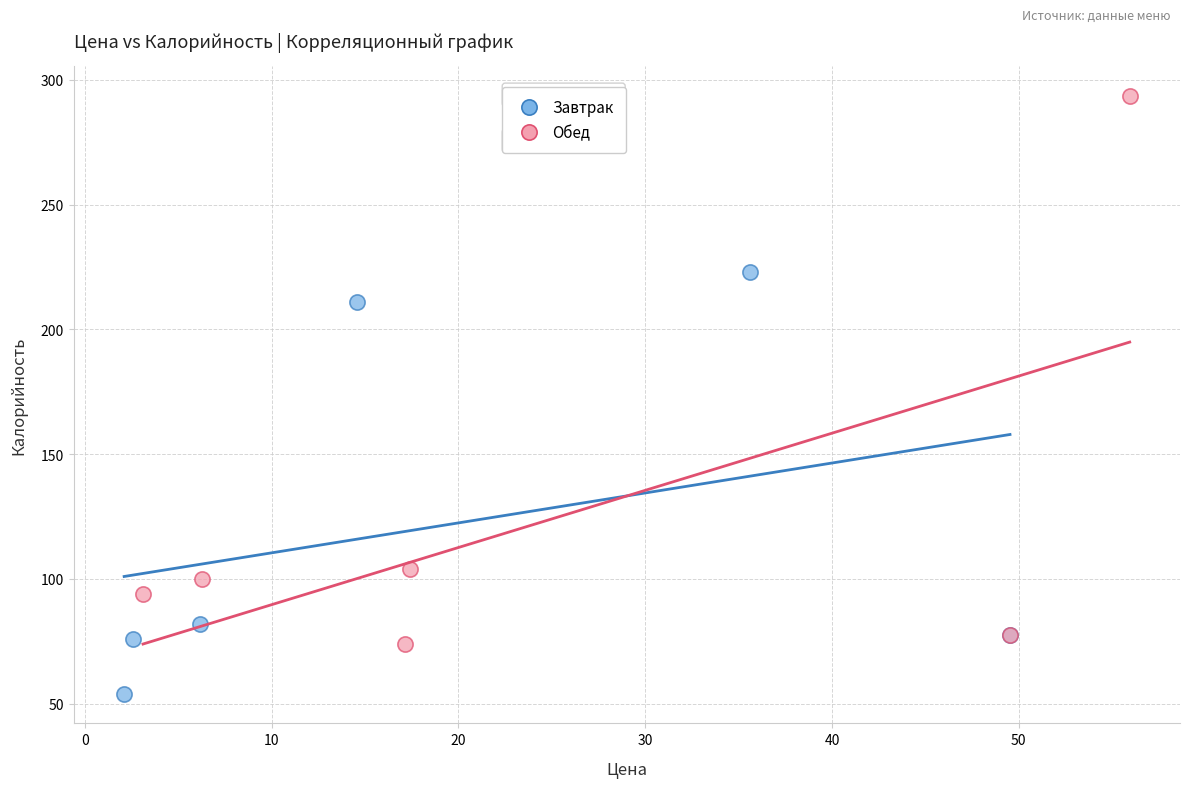

Which series contains the highest Y value?

Обед